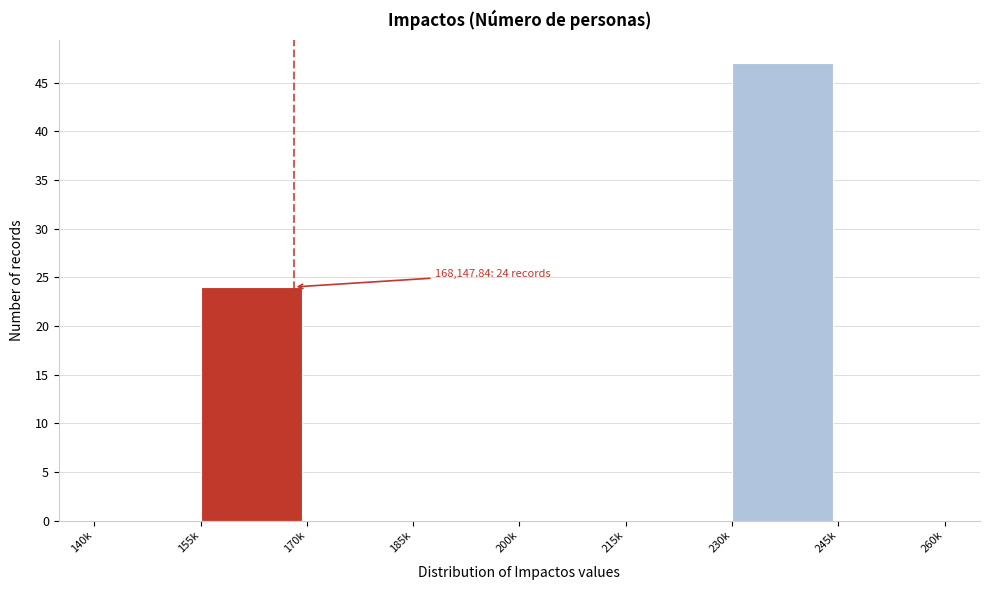

Reading left to right, what are all the values shown in this chart?

140k=0	155k=24	170k=0	185k=0	200k=0	215k=0	230k=47	245k=0